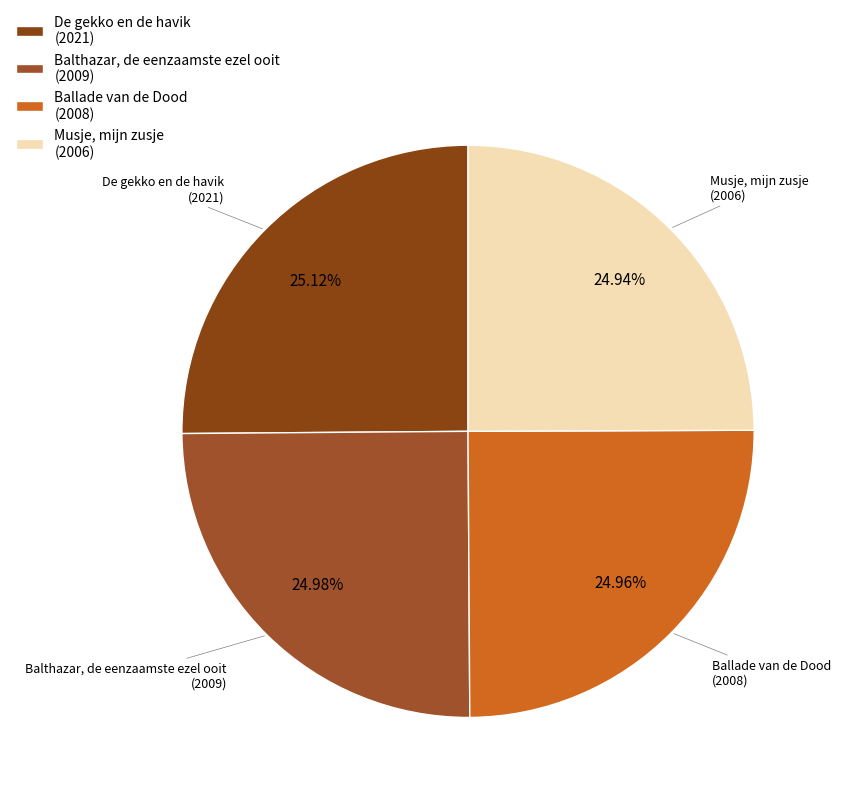

Combined, do Balthazar, de eenzaamste ezel ooit (2009) and Ballade van de Dood (2008) account for over 50%?

No